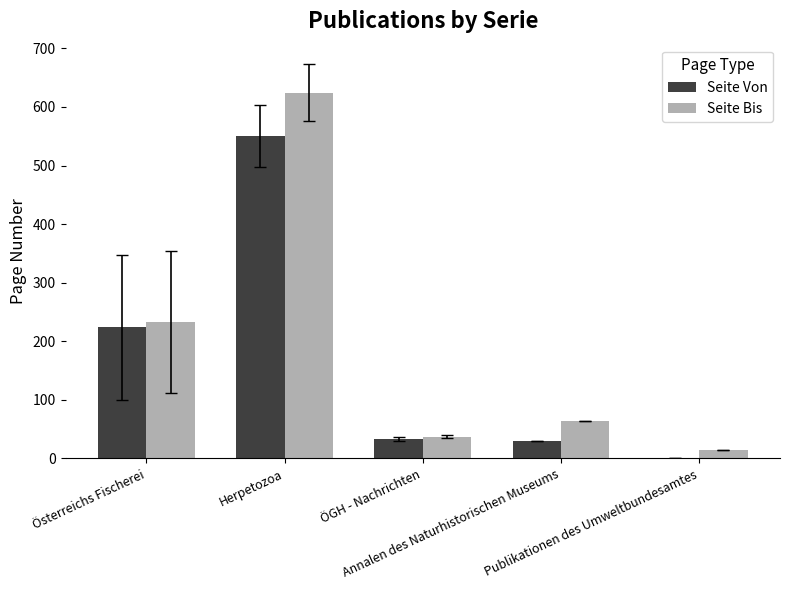

What is the highest value of the Seite Bis series?

624